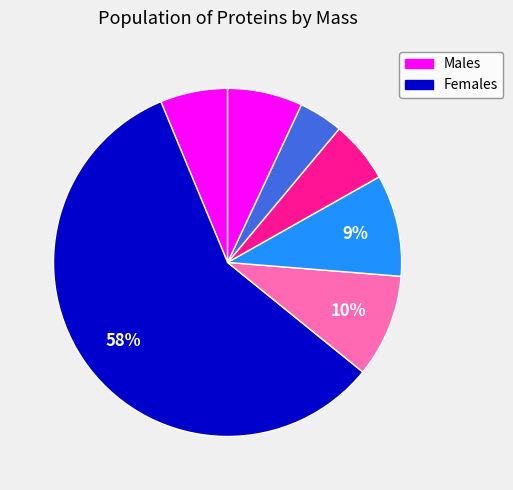

How many segments does this pie chart have?

7